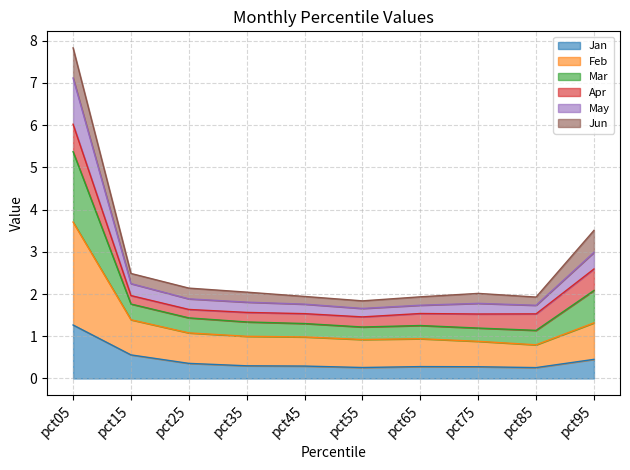

Between pct65 and pct85, which series saw the biggest shift?

Feb